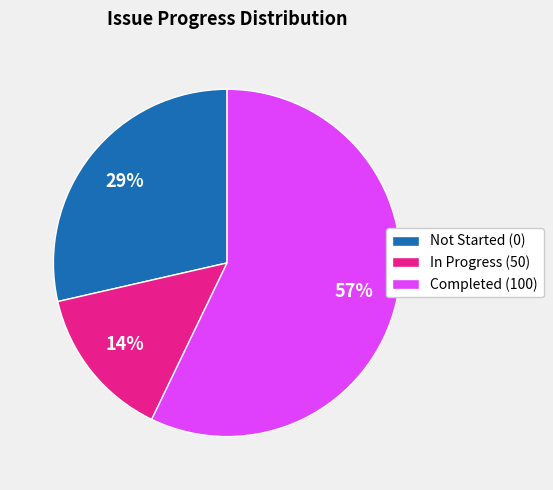

True or false: In Progress (50) accounts for 14% of the total.

True